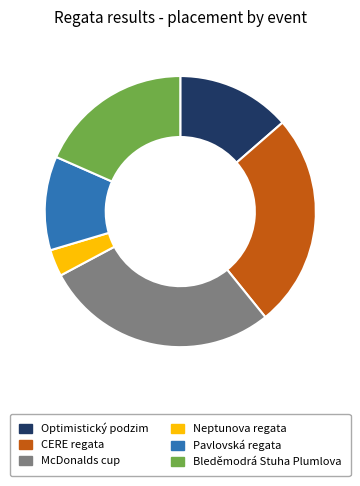

Do Pavlovská regata and Bleděmodrá Stuha Plumlova together represent more than half of the pie?

No